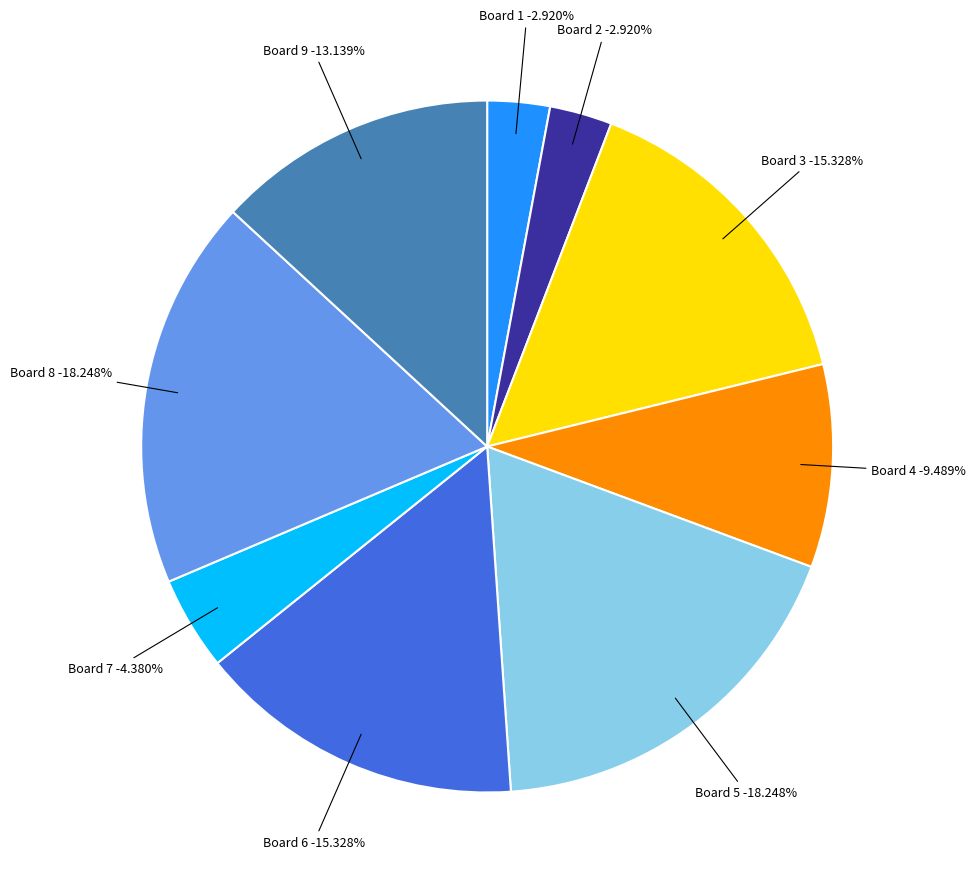

Rank the categories by value from highest to lowest.

Board 5, Board 8, Board 3, Board 6, Board 9, Board 4, Board 7, Board 1, Board 2